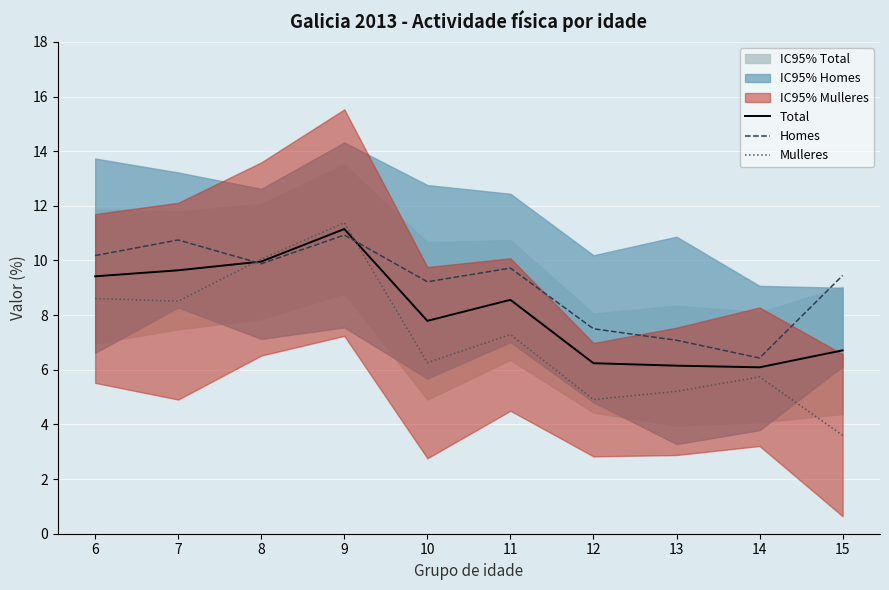

The Total series shows 6.1 at 14. True or false?

True